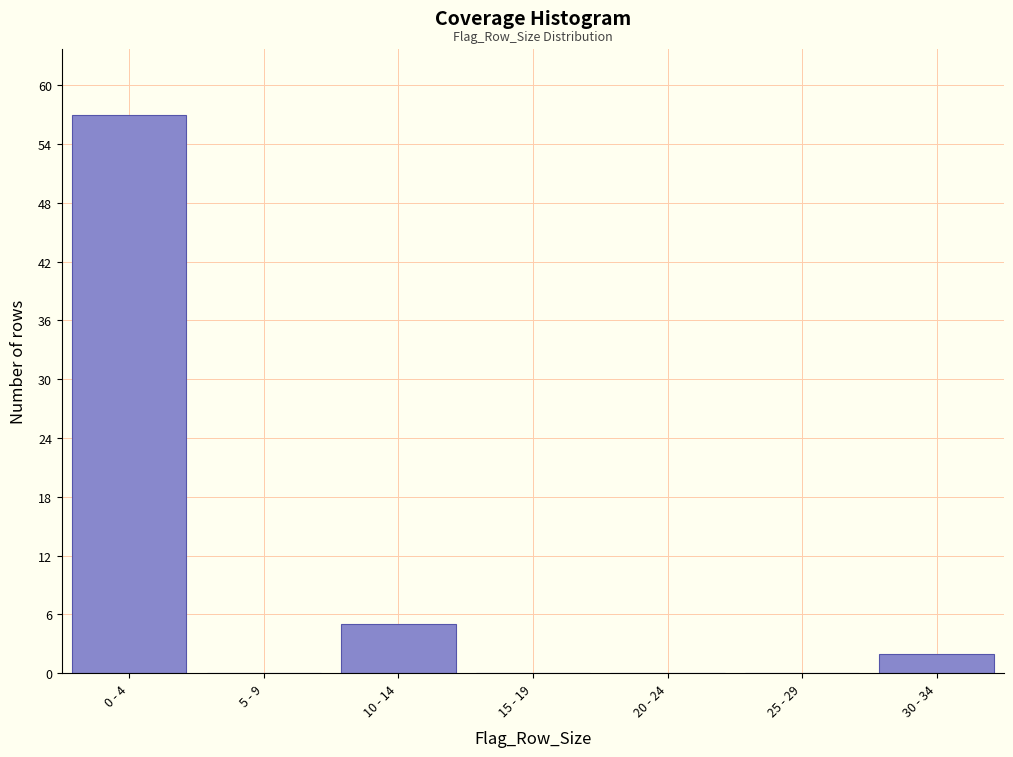

Reading left to right, list all the values displayed in this chart.

0 - 4=57	5 - 9=0	10 - 14=5	15 - 19=0	20 - 24=0	25 - 29=0	30 - 34=2